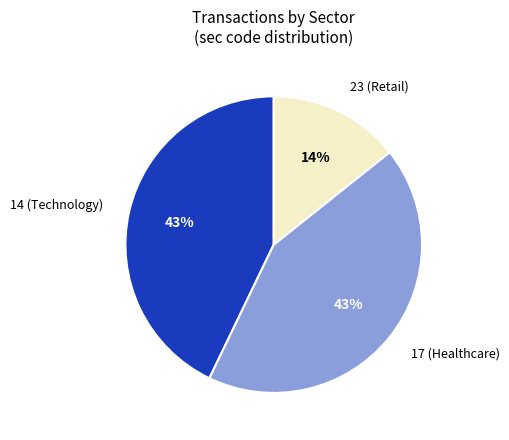

Which has a higher value, 23 (Retail) or 14 (Technology)?

14 (Technology)